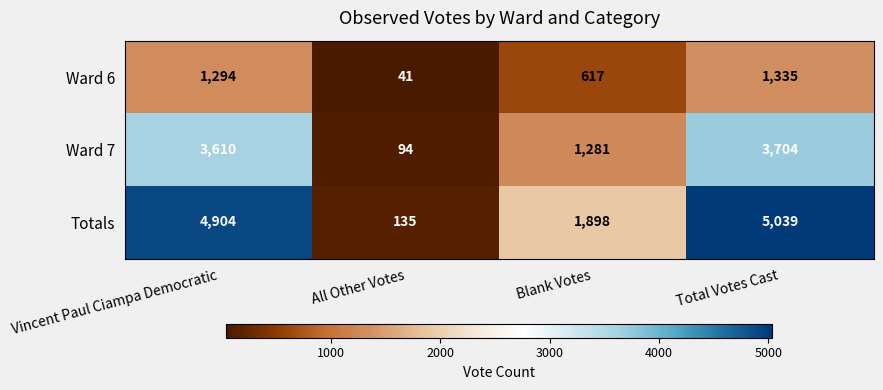

True or false: Ward 7 has a value of 38 at All Other Votes.

False